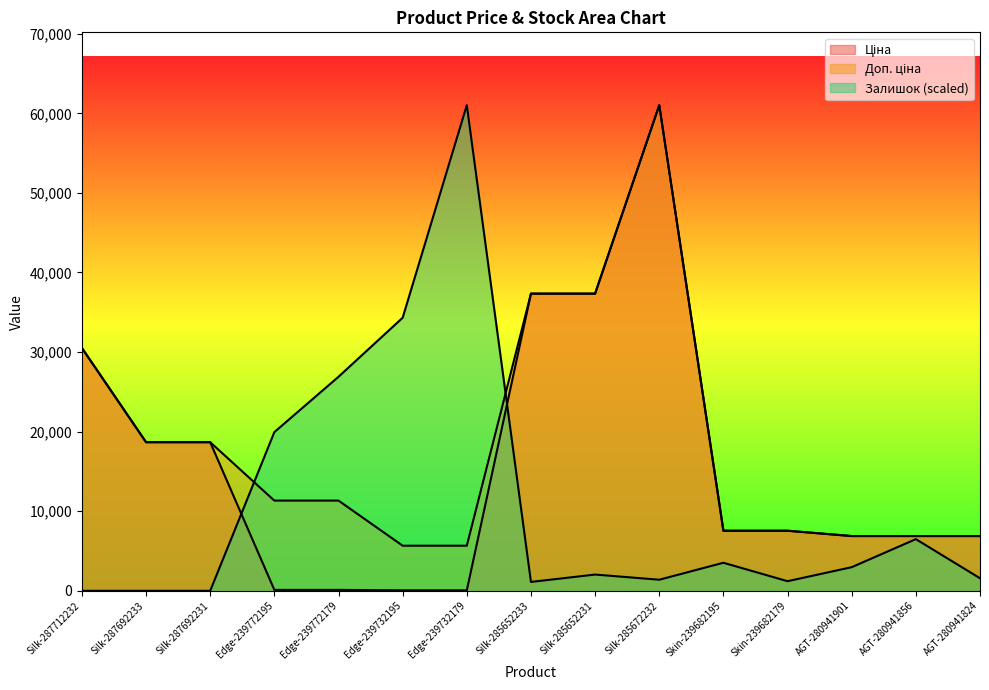

Reading left to right, what are all the values shown in this chart?

Ціна: 30512.3	18671.5	18671.5	113.3	113.3	56.7	56.7	37343.0	37343.0	61024.7	7545.9	7545.9	6879.5	6879.5	6879.5
Доп. ціна: 30512.3	18671.5	18671.5	11334.0	11334.0	5667.0	5667.0	37343.0	37343.0	61024.7	7545.9	7545.9	6879.5	6879.5	6879.5
Залишок: 0.0	0.0	0.0	19939.7	26895.4	34314.8	61024.7	1112.9	2040.3	1391.1	3524.2	1205.7	2967.8	6492.0	1576.6